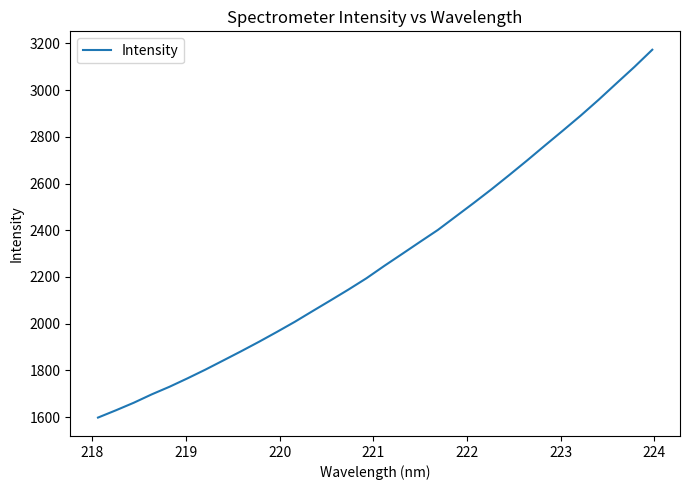

What is the greatest value displayed?

3173.2